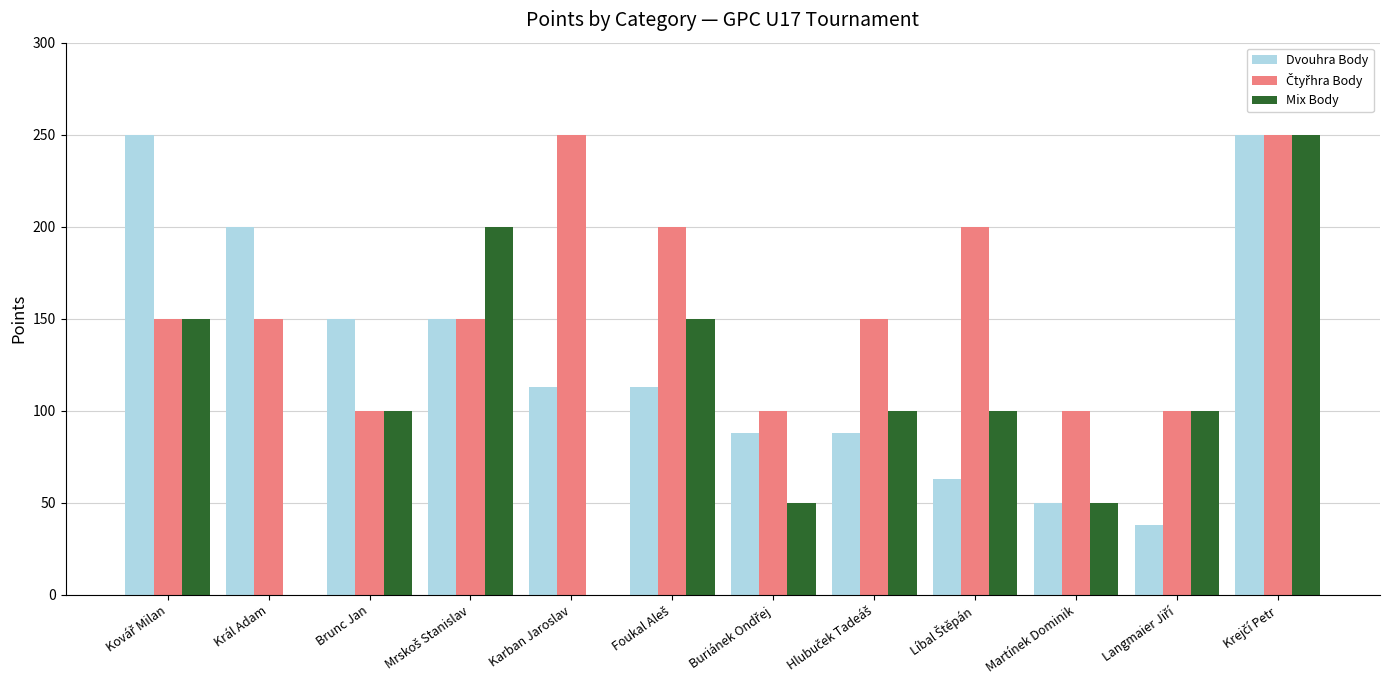

Read the Dvouhra Body value at Brunc Jan.

150